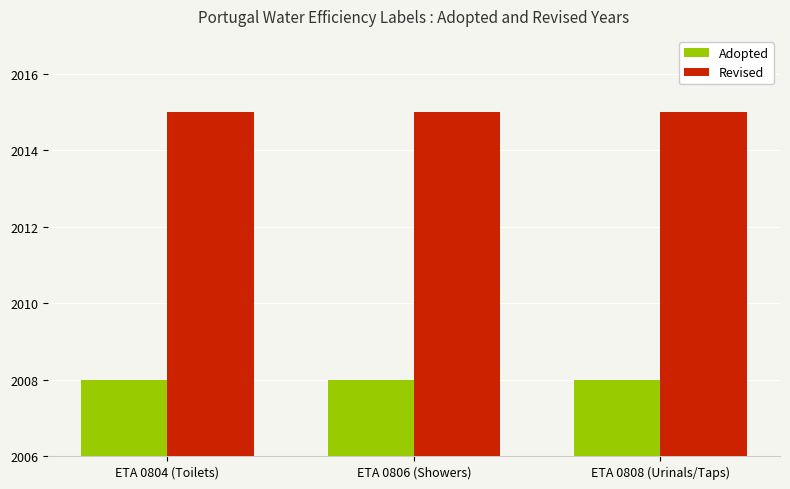

Rank the series by their average value, from lowest to highest.

Adopted, Revised